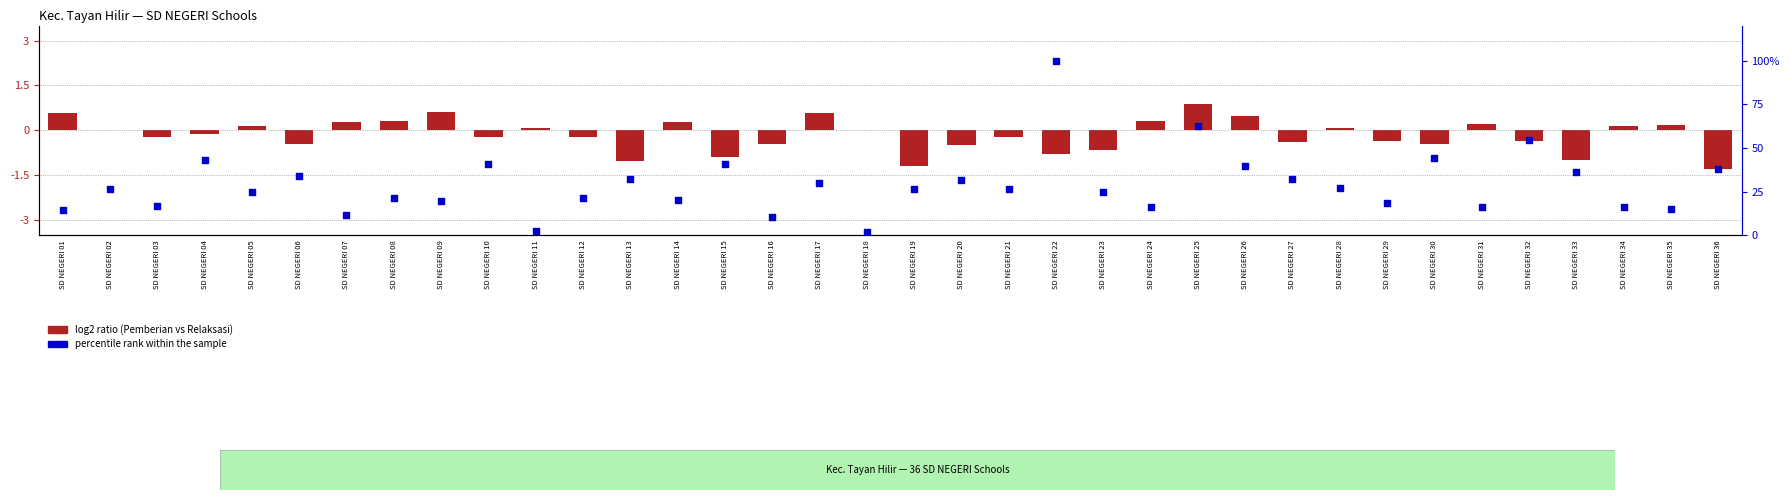

Which series has the largest Y range (max minus min)?

percentile rank within the sample